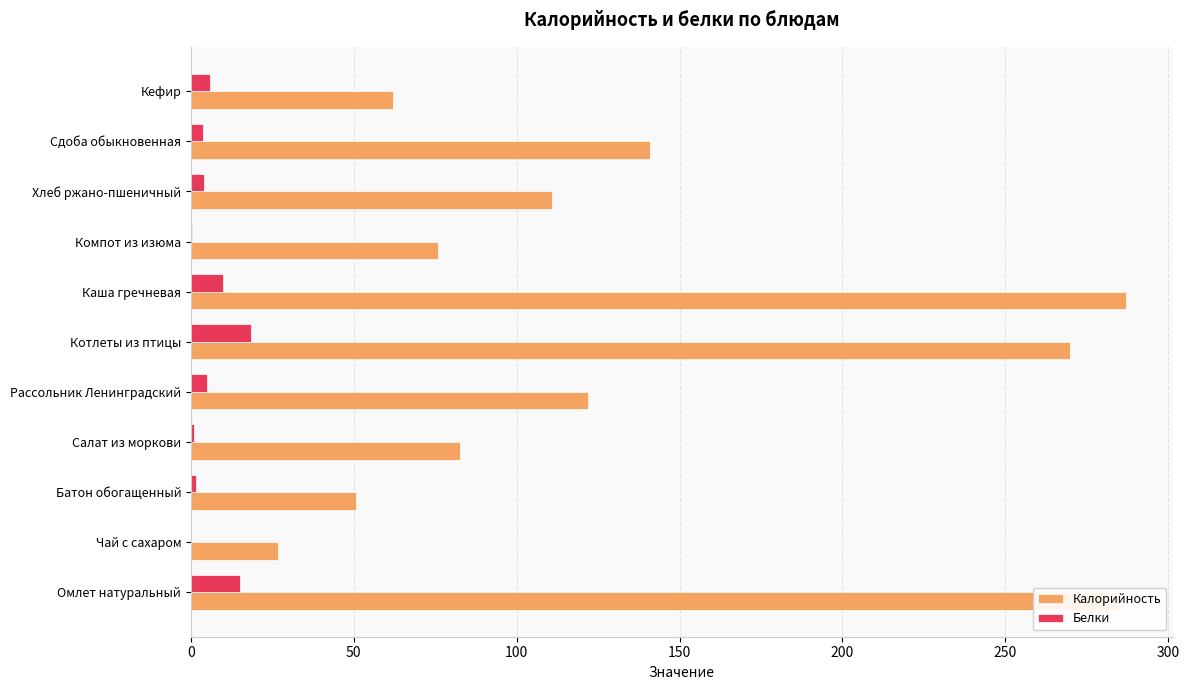

What is the total value across all series at Каша гречневая?

296.9